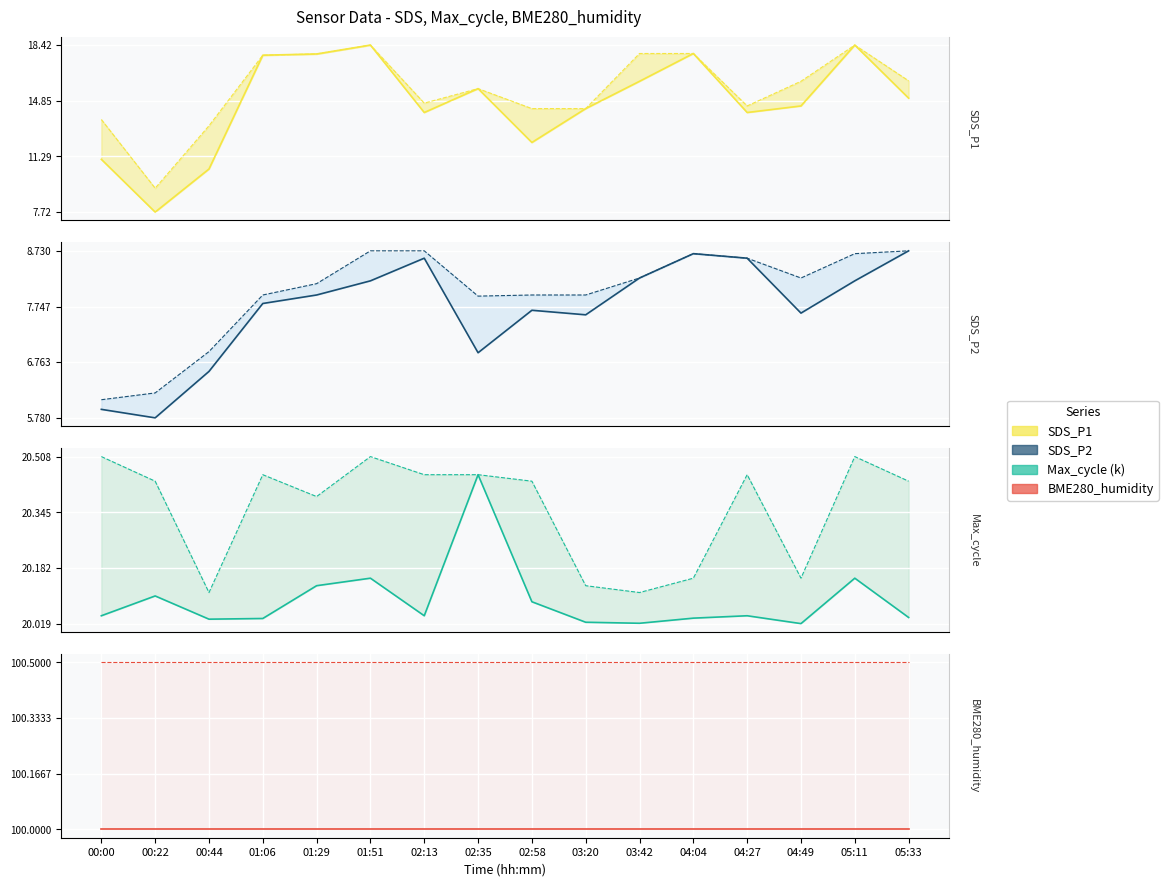

How many lines are shown in the chart?

4